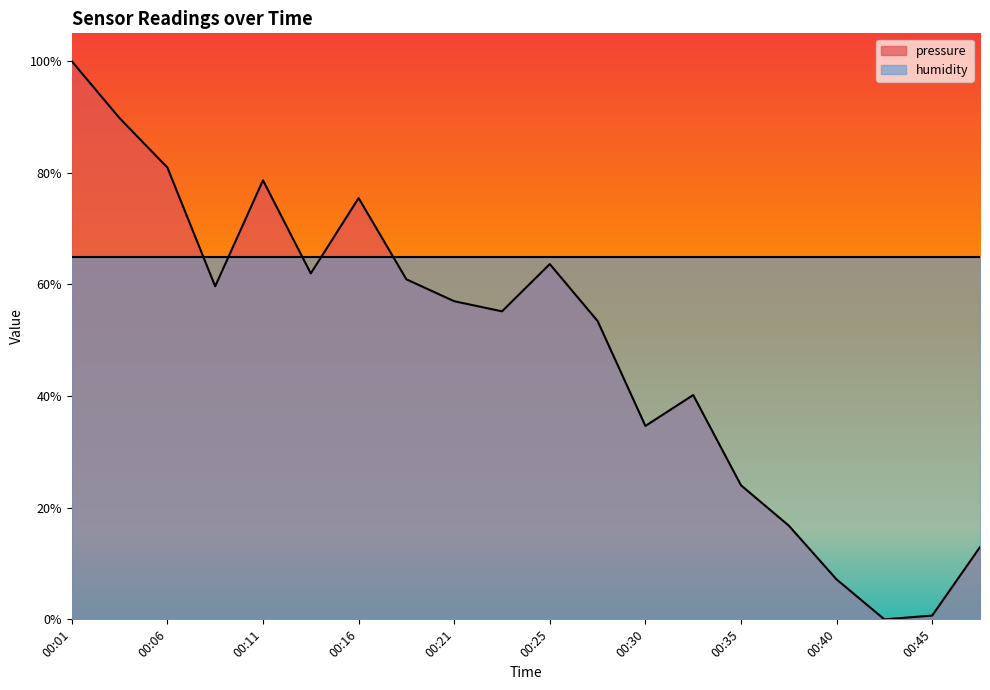

The chart shows a value of 0.0 at 00:45. True or false?

True